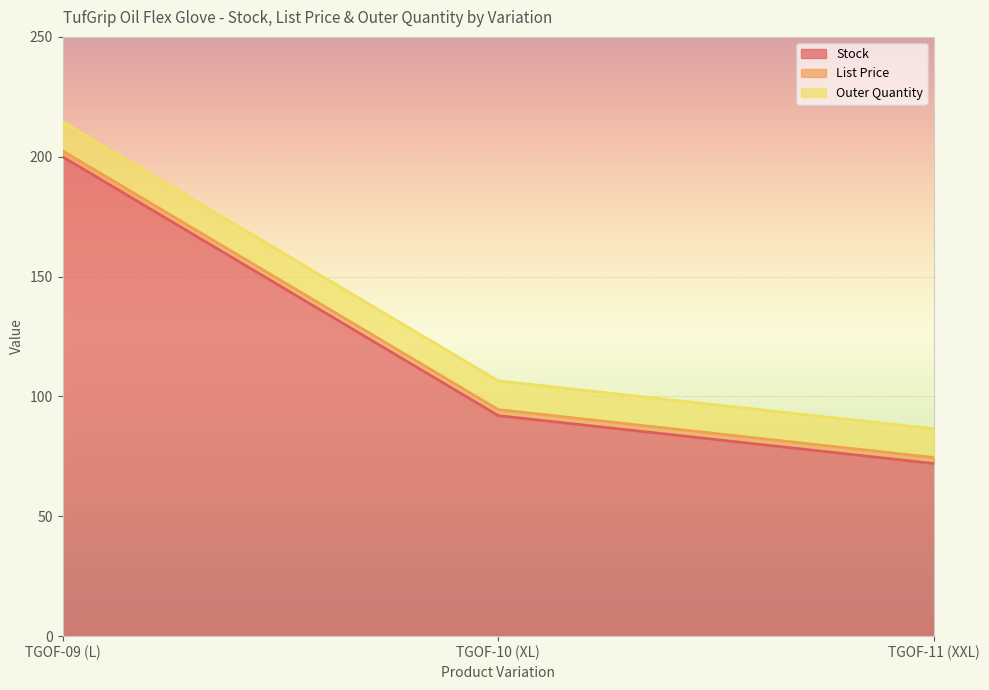

Reading right to left, extract all data points from this chart.

Stock: 72.0	92.0	200.0
List Price: 2.5	2.5	2.5
Outer Quantity: 12.0	12.0	12.0